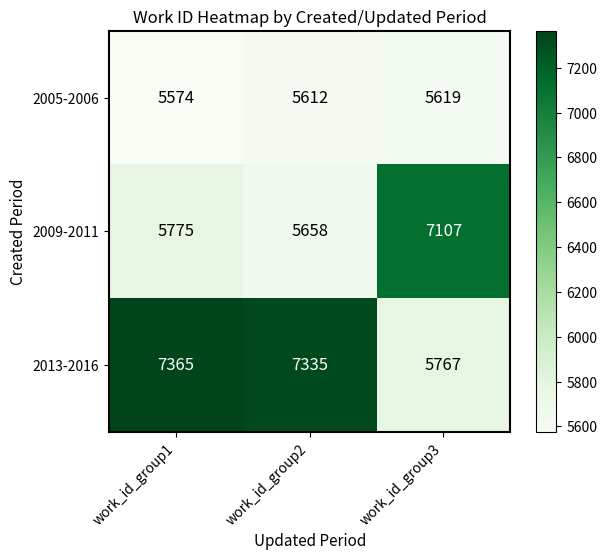

What is the total value across all series at work_id_group3?

18493